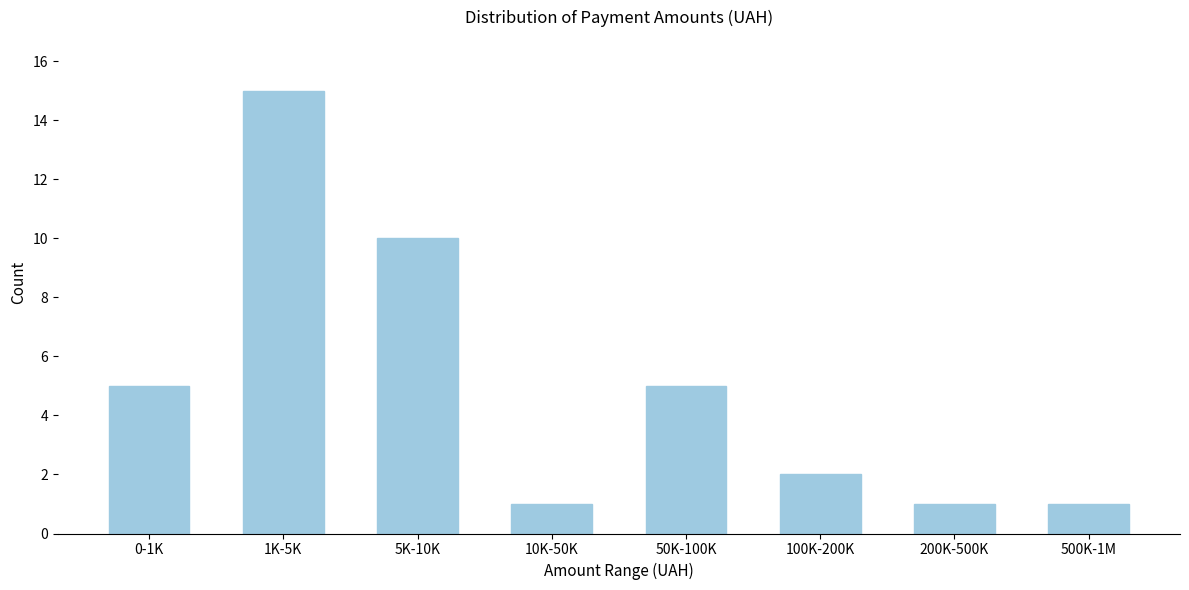

Reading left to right, transcribe all the data shown in this chart.

0-1K=5	1K-5K=15	5K-10K=10	10K-50K=1	50K-100K=5	100K-200K=2	200K-500K=1	500K-1M=1